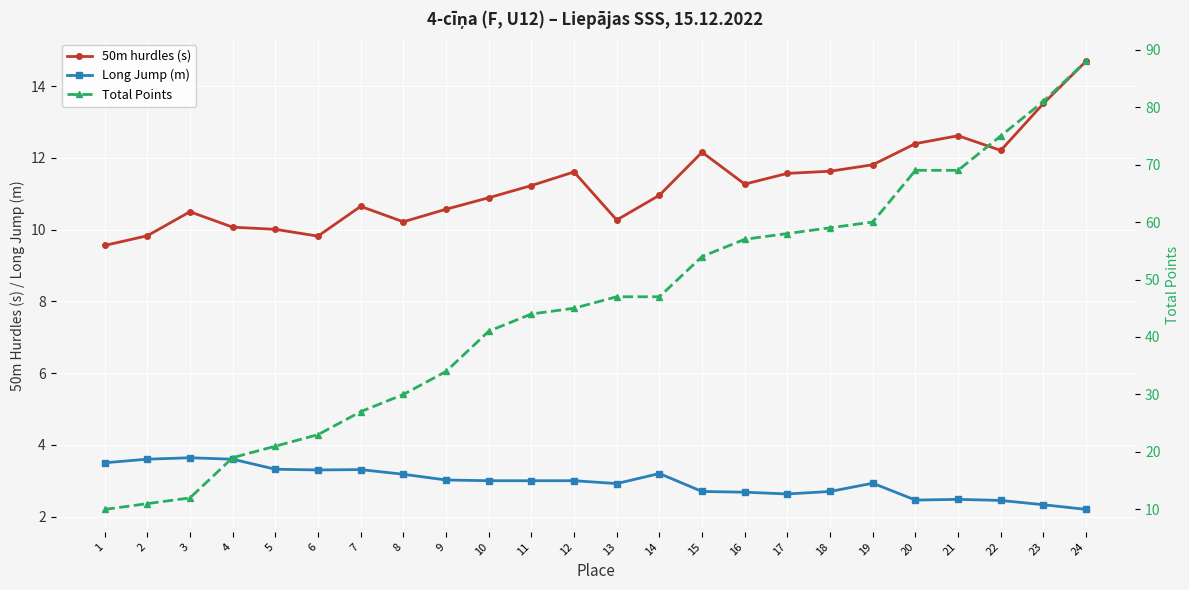

What is the difference between the maximum and second lowest values in the Long Jump (m) series?

1.3